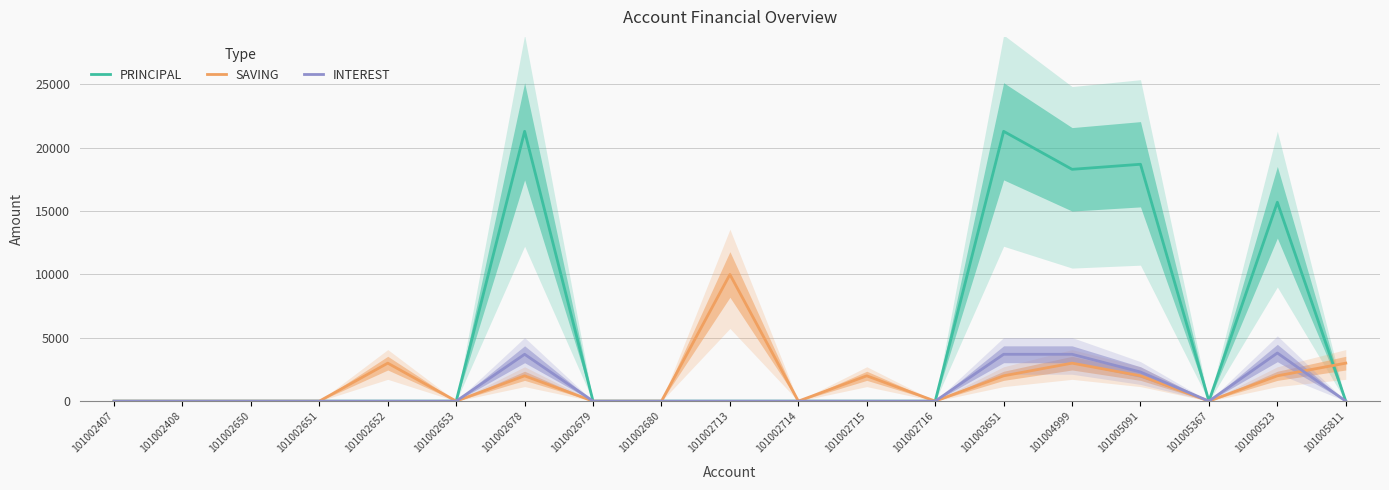

Does the chart display data point markers on the line(s)?

No